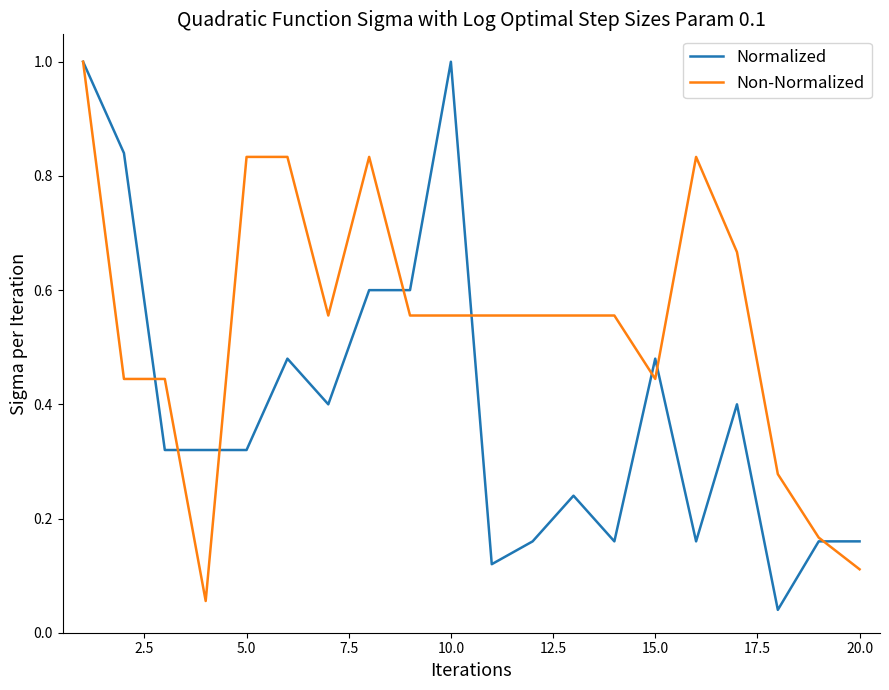

Which series ends up on top after the final intersection of Non-Normalized and Normalized?

Normalized